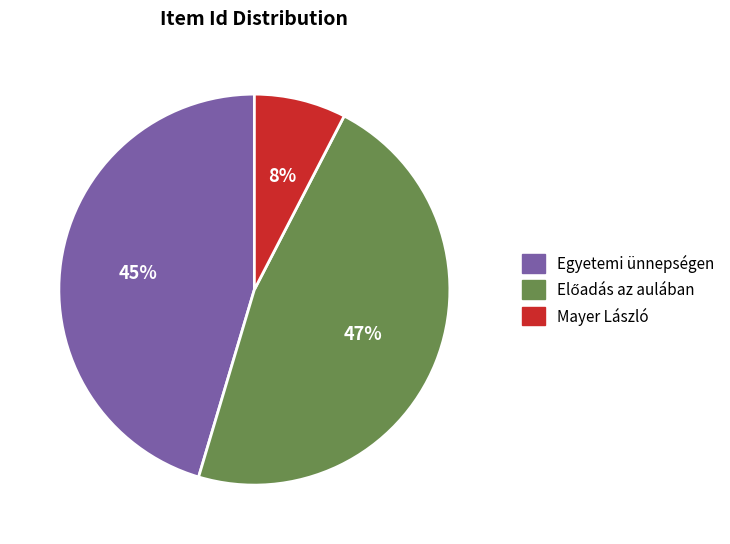

Between Mayer László and Egyetemi ünnepségen, which is larger?

Egyetemi ünnepségen